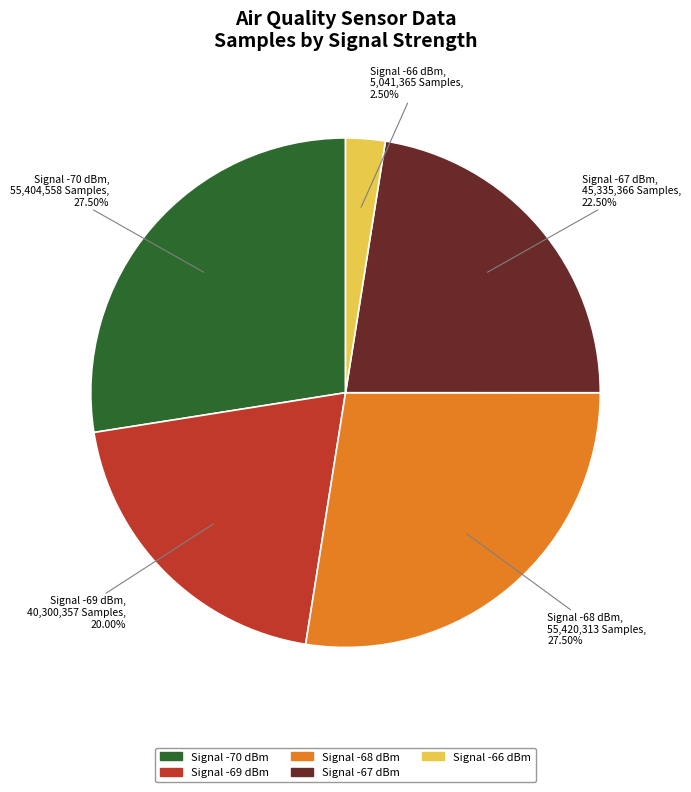

Does any single category account for the majority?

No